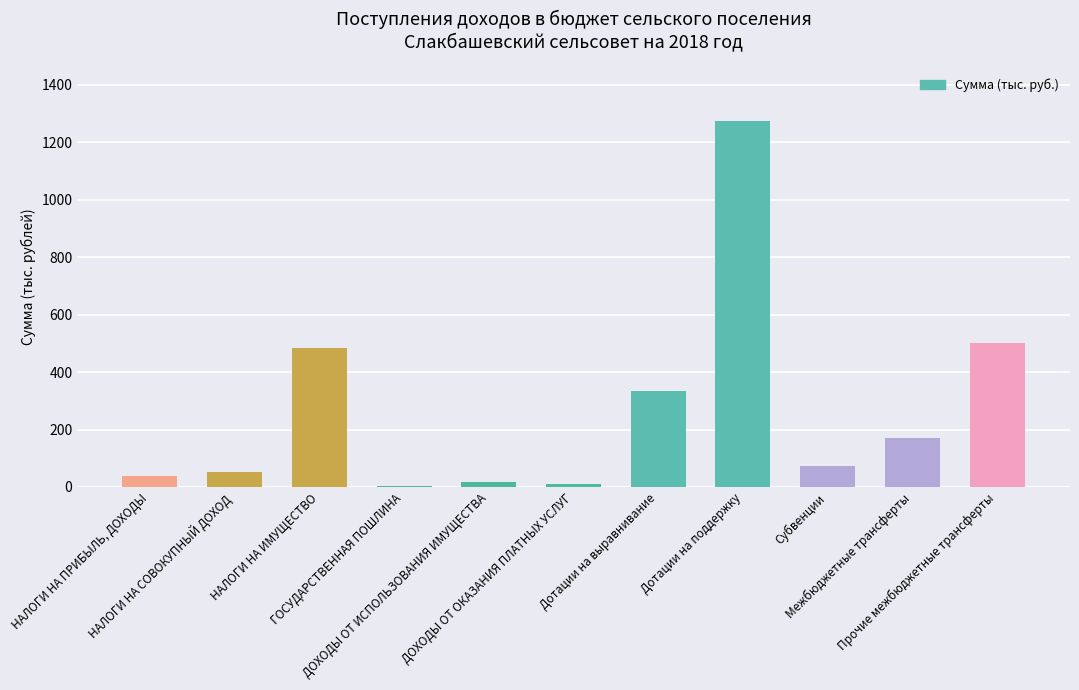

Does the chart contain stacked bars?

No